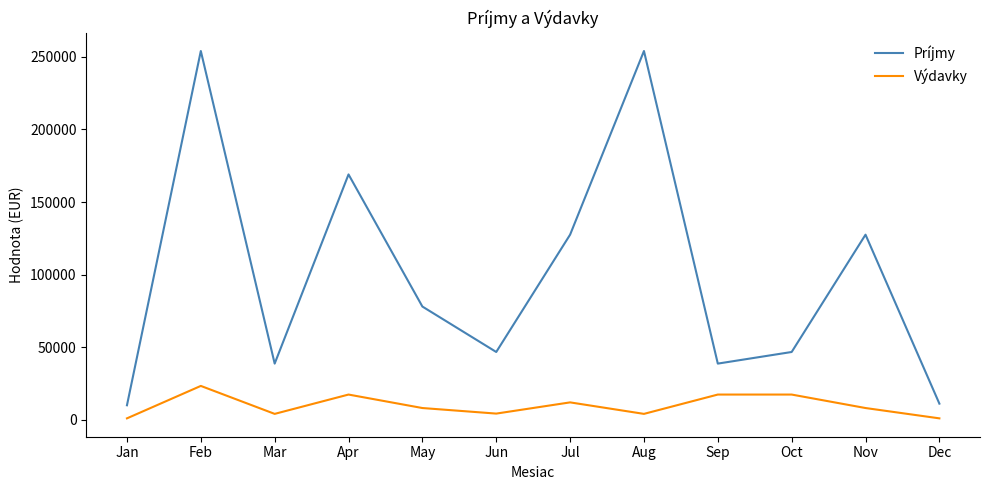

What is the highest value of the Výdavky series?

23330